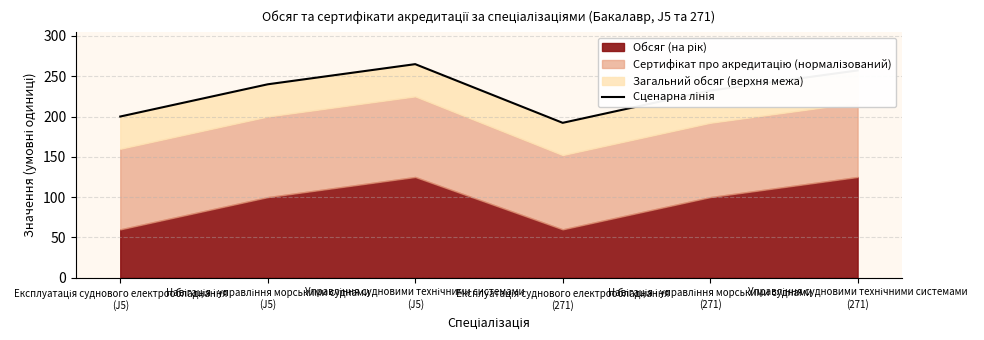

The chart shows a value of 121.6 at Експлуатація суднового електрообладнання
(J5). True or false?

False